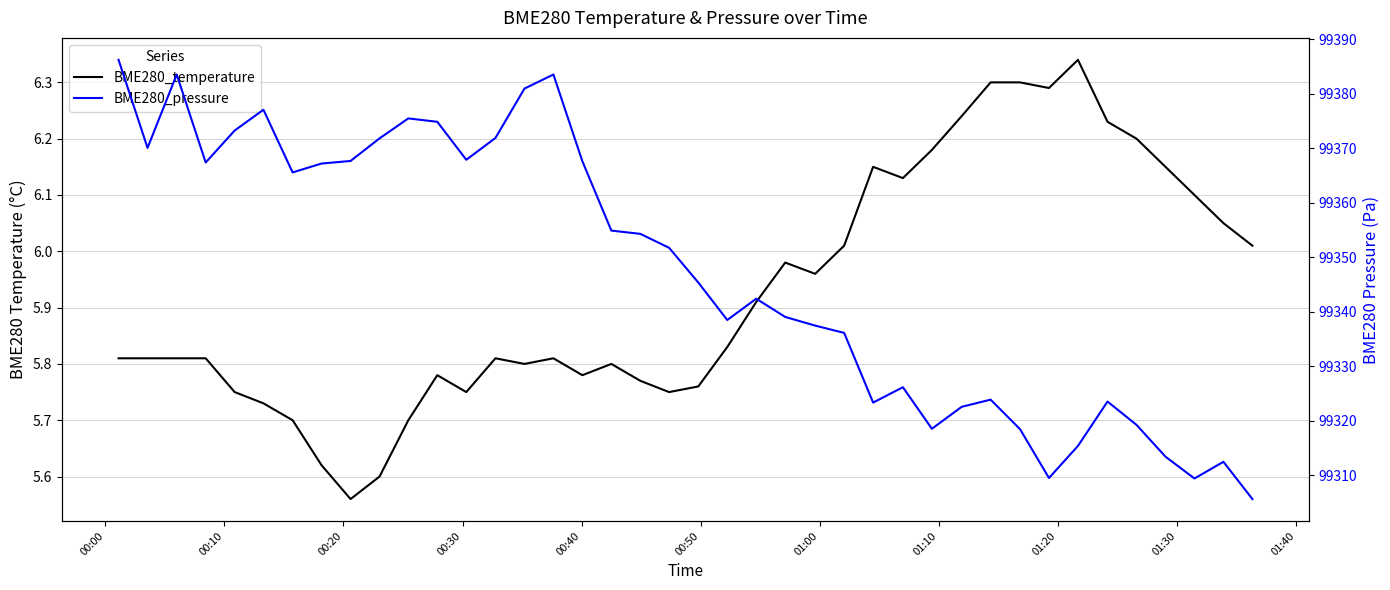

What is the difference between the highest and lowest values at 00:40?

99367.5